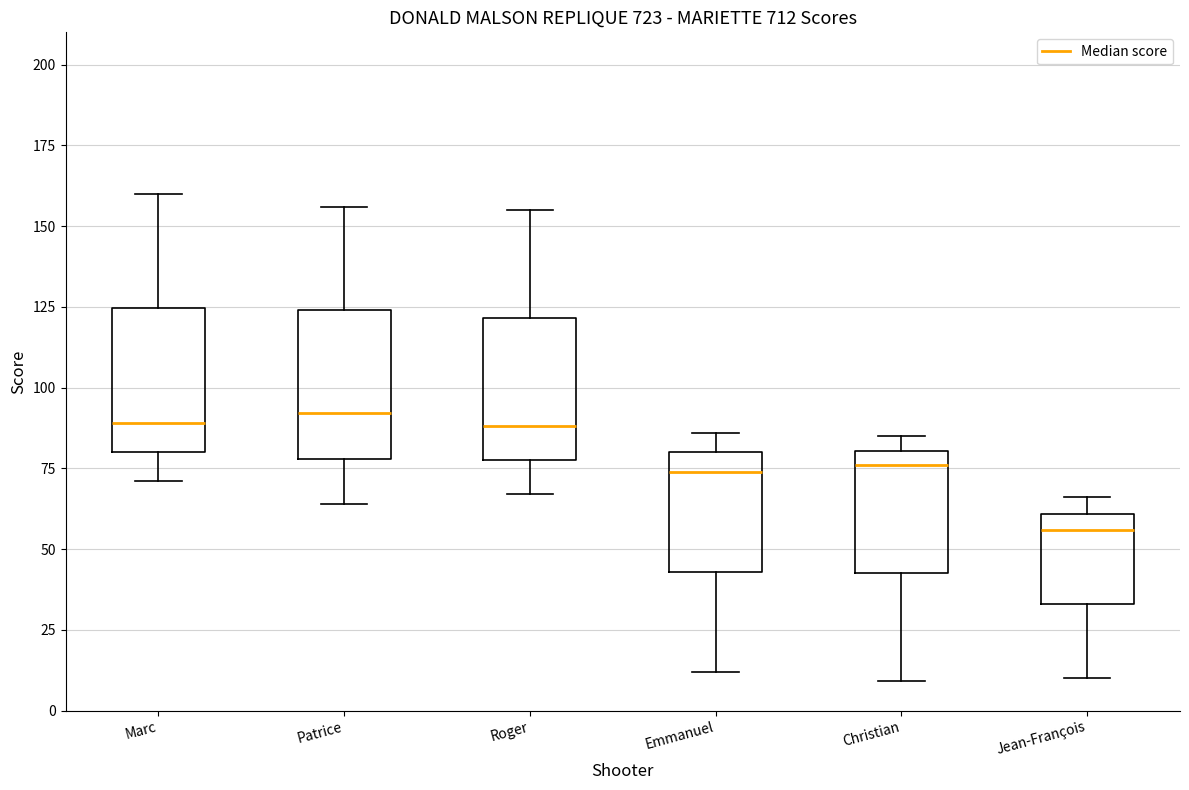

Where is the lower edge of the box for Christian on the y-axis? The values are not printed on the chart, so give them approximately, as read against the axis.

45